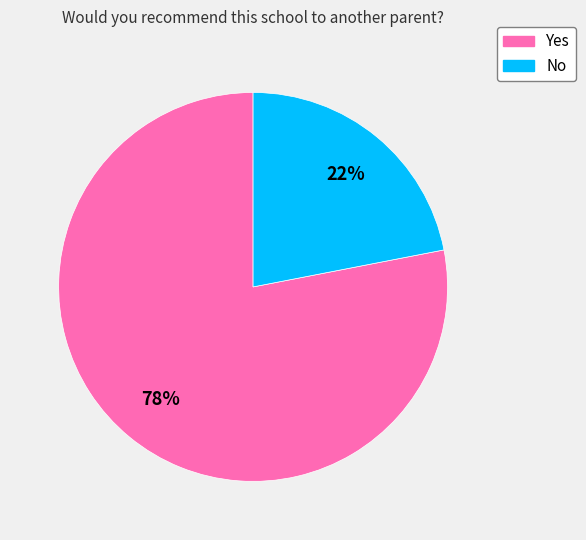

Which has a higher value, No or Yes?

Yes